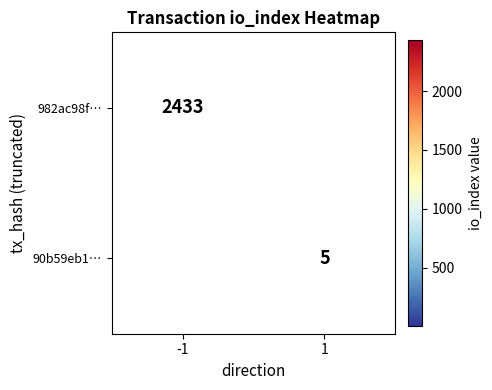

Which label corresponds to the smallest value in the chart?

1